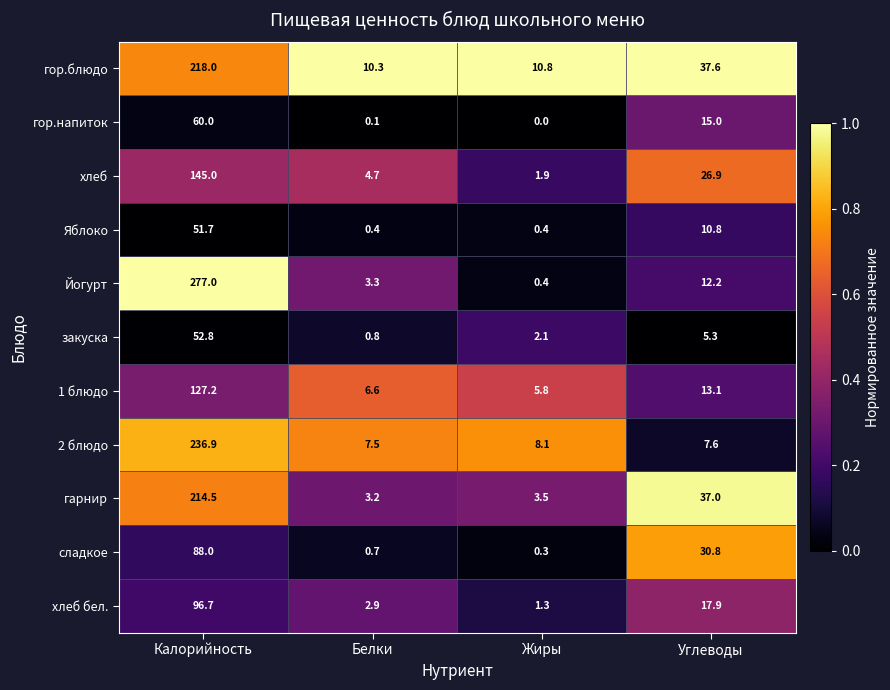

Which series has the largest total across all categories?

Йогурт